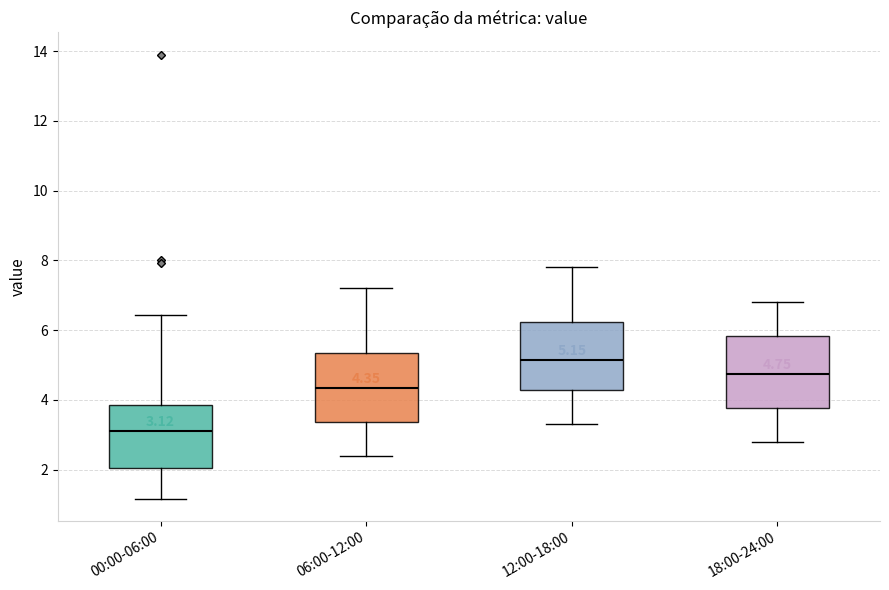

Which box has the highest median line?

12:00-18:00